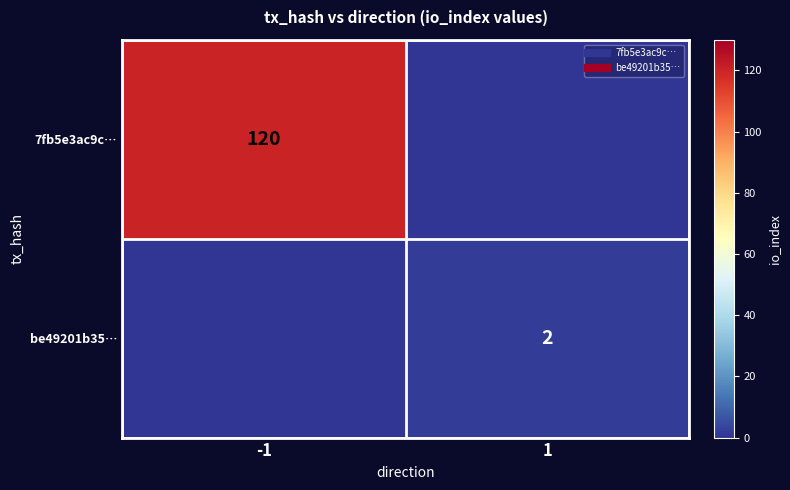

Rank the series by their average value, from highest to lowest.

7fb5e3ac9c…, be49201b35…